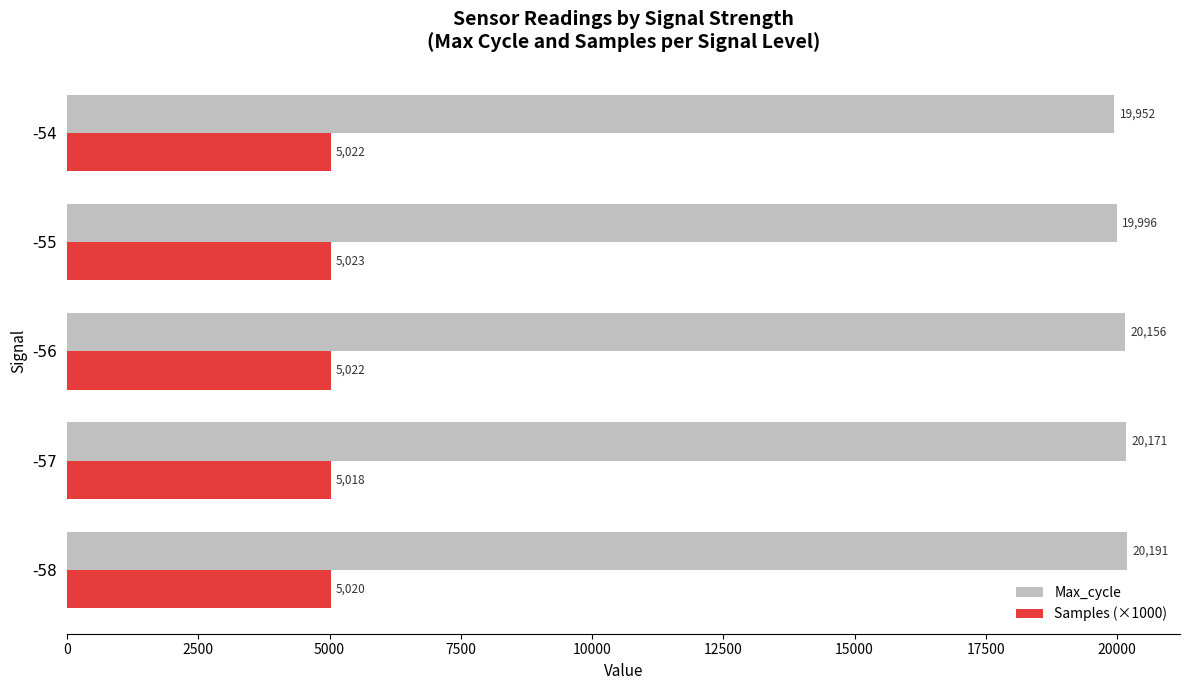

What is the maximum value for Max_cycle?

20191.4